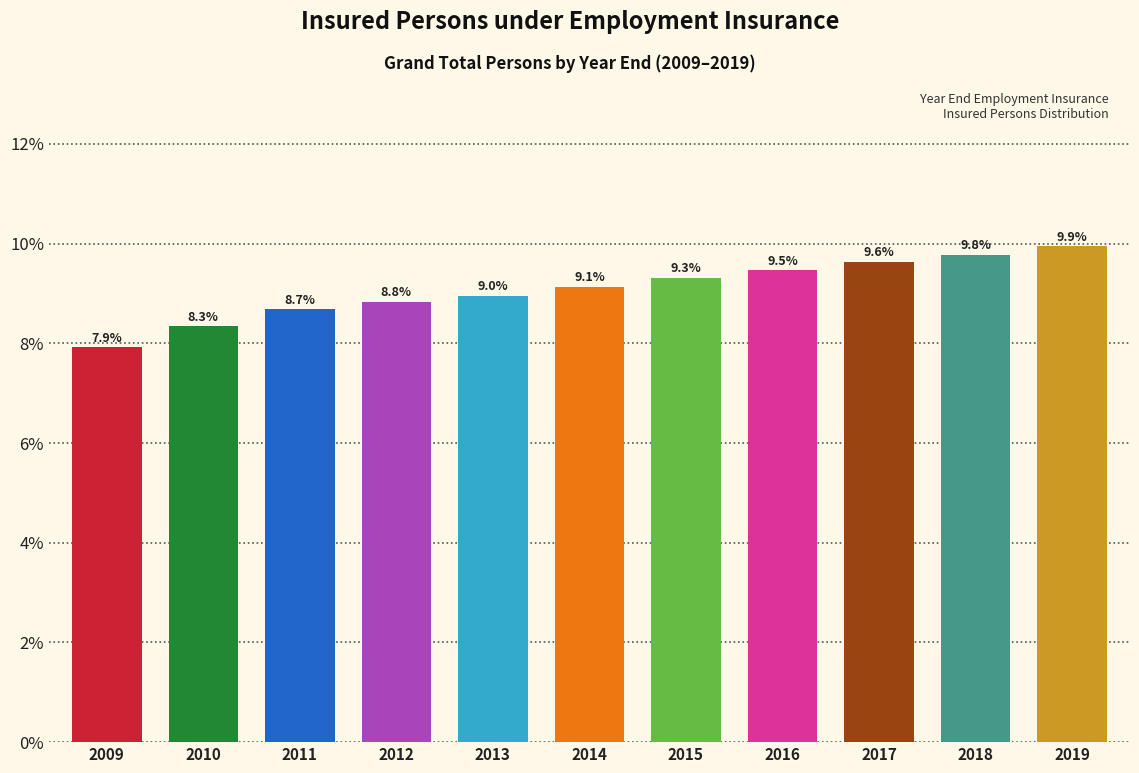

Reading right to left, list all the values displayed in this chart.

2019=9.9	2018=9.8	2017=9.6	2016=9.5	2015=9.3	2014=9.1	2013=9.0	2012=8.8	2011=8.7	2010=8.3	2009=7.9